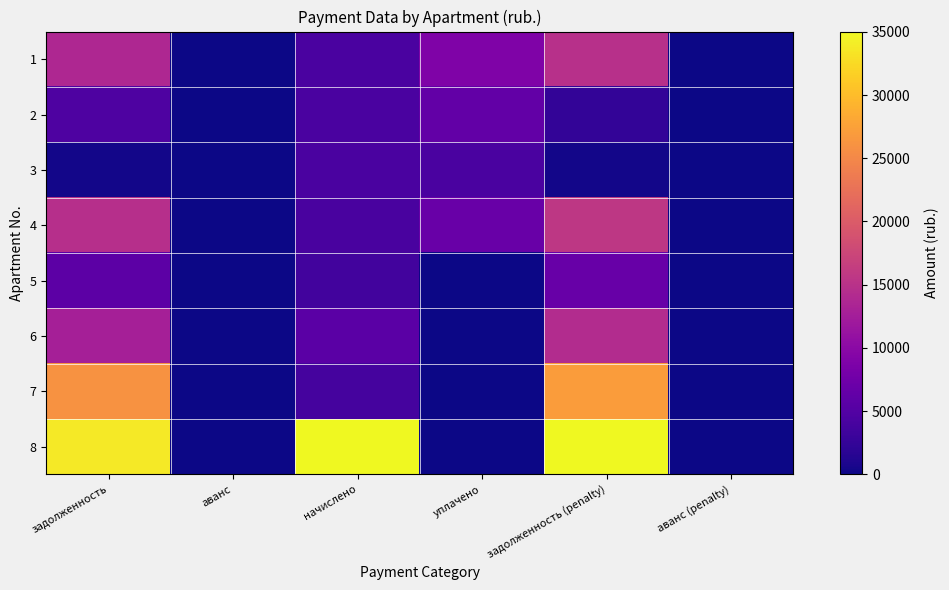

Reading left to right, transcribe all the data shown in this chart.

1: задолженность=13797.8	аванс=0.0	начислено=4282.2	уплачено=8910.0	задолженность (penalty)=14868.4	аванс (penalty)=0.0
2: задолженность=4602.0	аванс=0.0	начислено=4243.2	уплачено=6390.6	задолженность (penalty)=2454.6	аванс (penalty)=0.0
3: задолженность=352.4	аванс=0.0	начислено=4251.0	уплачено=4253.2	задолженность (penalty)=351.9	аванс (penalty)=0.0
4: задолженность=14667.5	аванс=0.0	начислено=4227.6	уплачено=6933.7	задолженность (penalty)=15724.4	аванс (penalty)=0.0
5: задолженность=5825.4	аванс=0.0	начислено=3595.8	уплачено=0.0	задолженность (penalty)=6724.3	аванс (penalty)=0.0
6: задолженность=12826.7	аванс=0.0	начислено=5678.4	уплачено=0.0	задолженность (penalty)=14246.3	аванс (penalty)=0.0
7: задолженность=26098.4	аванс=0.0	начислено=3845.4	уплачено=0.0	задолженность (penalty)=27059.8	аванс (penalty)=0.0
8: задолженность=33774.5	аванс=0.0	начислено=35018.6	уплачено=0.0	задолженность (penalty)=35018.6	аванс (penalty)=0.0